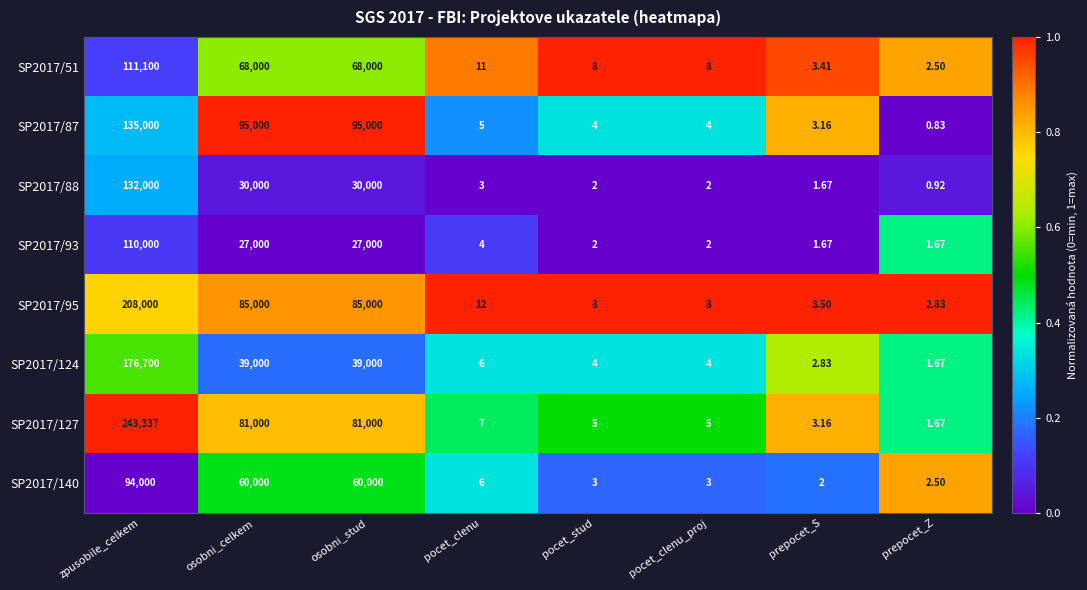

At which category is the sum across all series the highest?

zpusobile_celkem